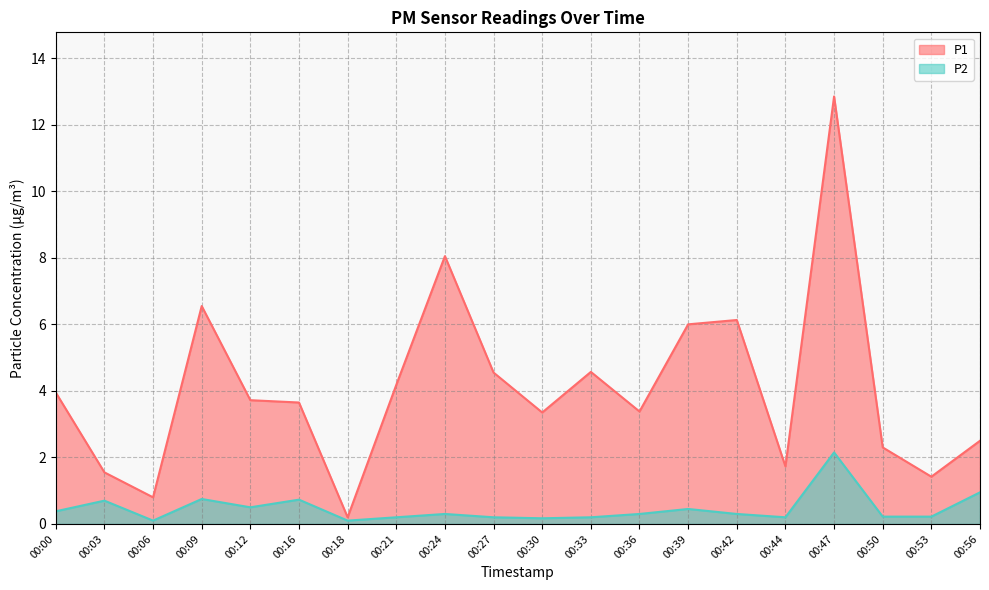

What is the highest value of the P2 series?

2.1